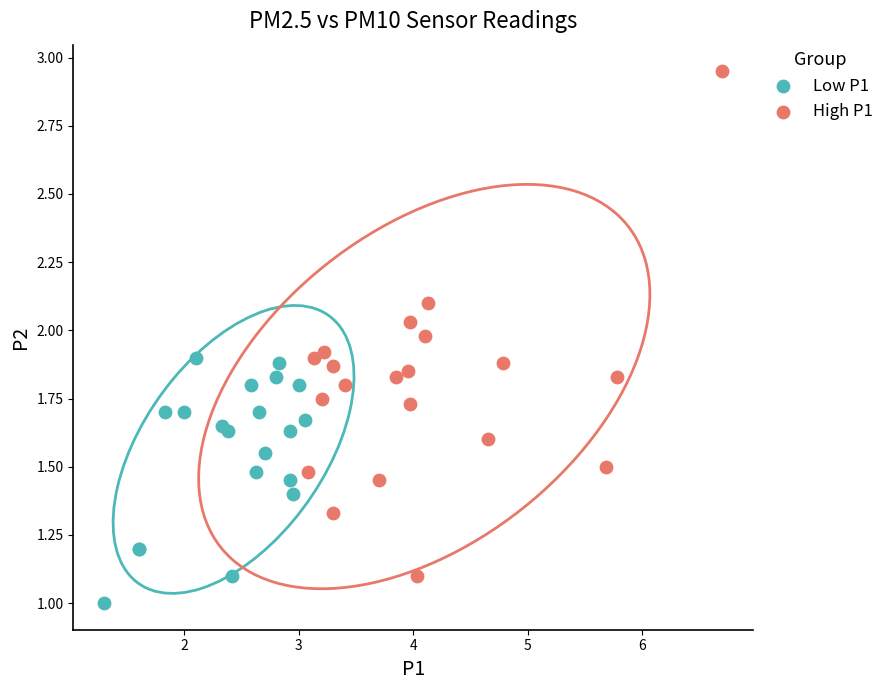

Which series has the widest spread of Y values?

High P1